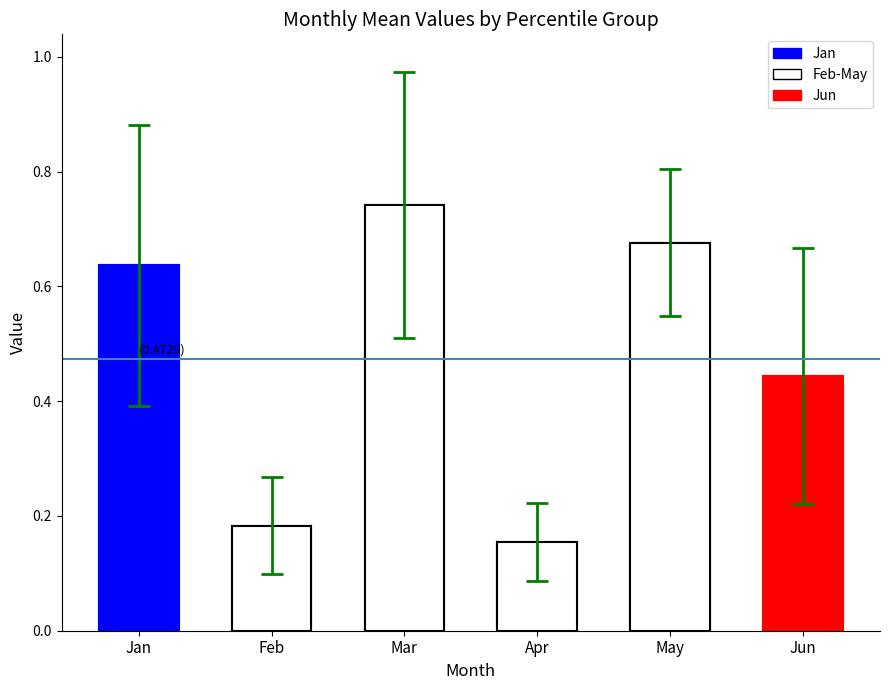

Reading right to left, extract all data points from this chart.

0.4	0.7	0.2	0.7	0.2	0.6